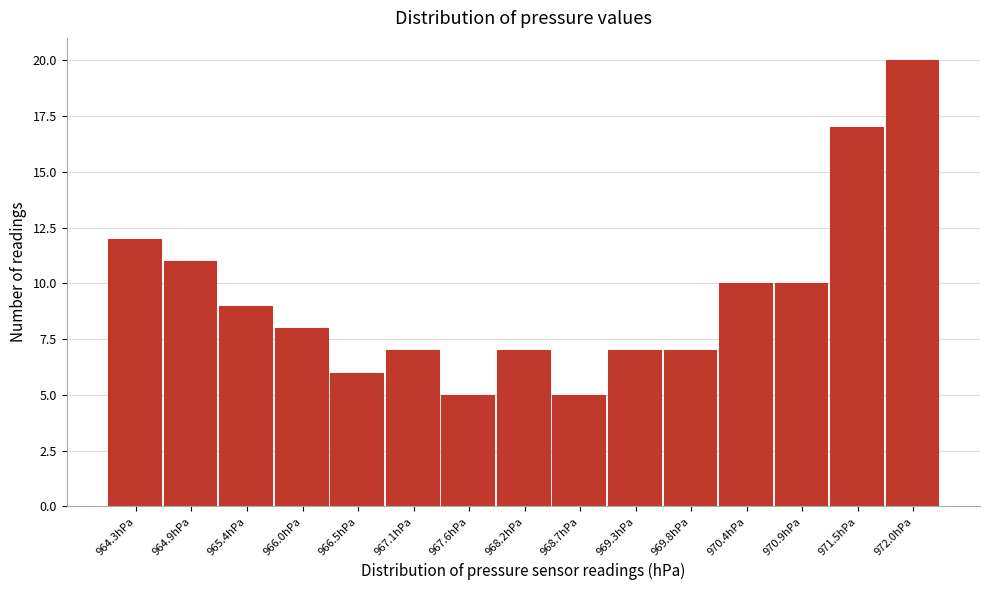

Reading right to left, extract all data points from this chart.

972.0hPa=20	971.5hPa=17	970.9hPa=10	970.4hPa=10	969.8hPa=7	969.3hPa=7	968.7hPa=5	968.2hPa=7	967.6hPa=5	967.1hPa=7	966.5hPa=6	966.0hPa=8	965.4hPa=9	964.9hPa=11	964.3hPa=12